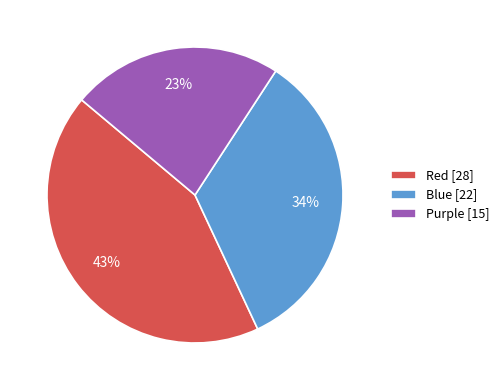

The Purple slice represents 12% of the pie. True or false?

False